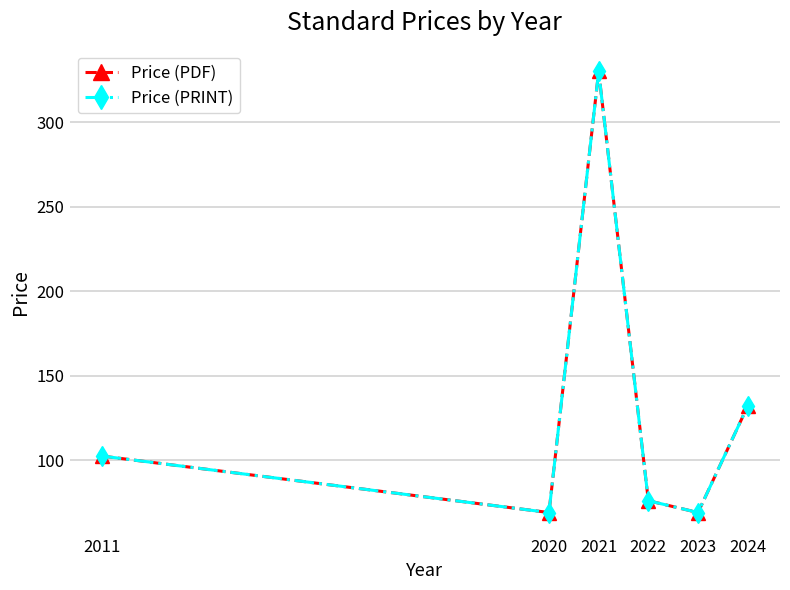

Does the chart have visible grid lines?

Yes